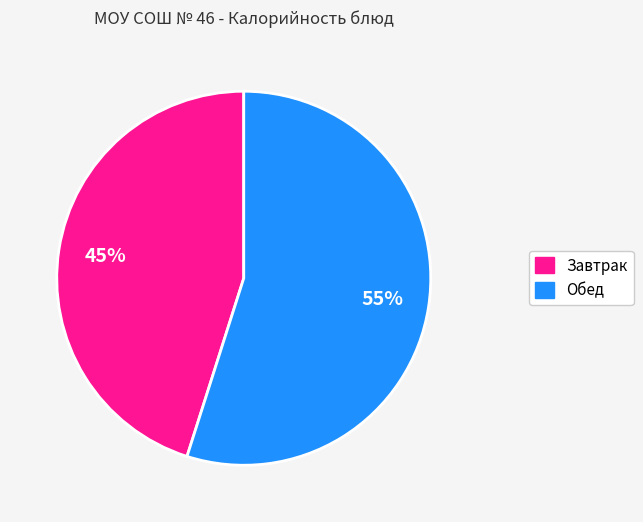

True or false: Обед accounts for 55% of the total.

True